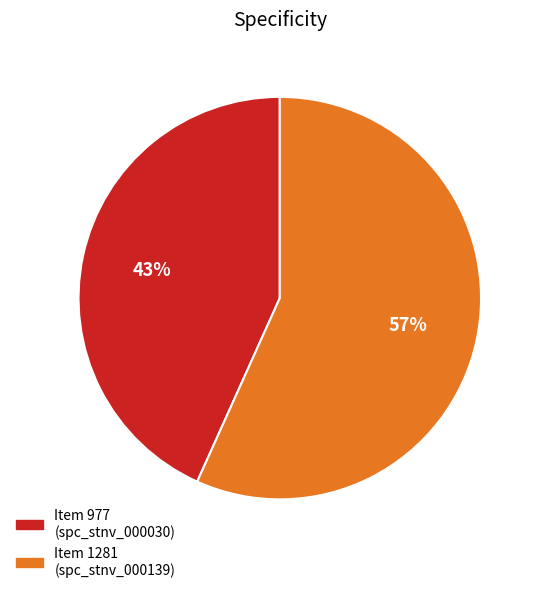

Is there any slice that represents more than half of the pie?

Yes